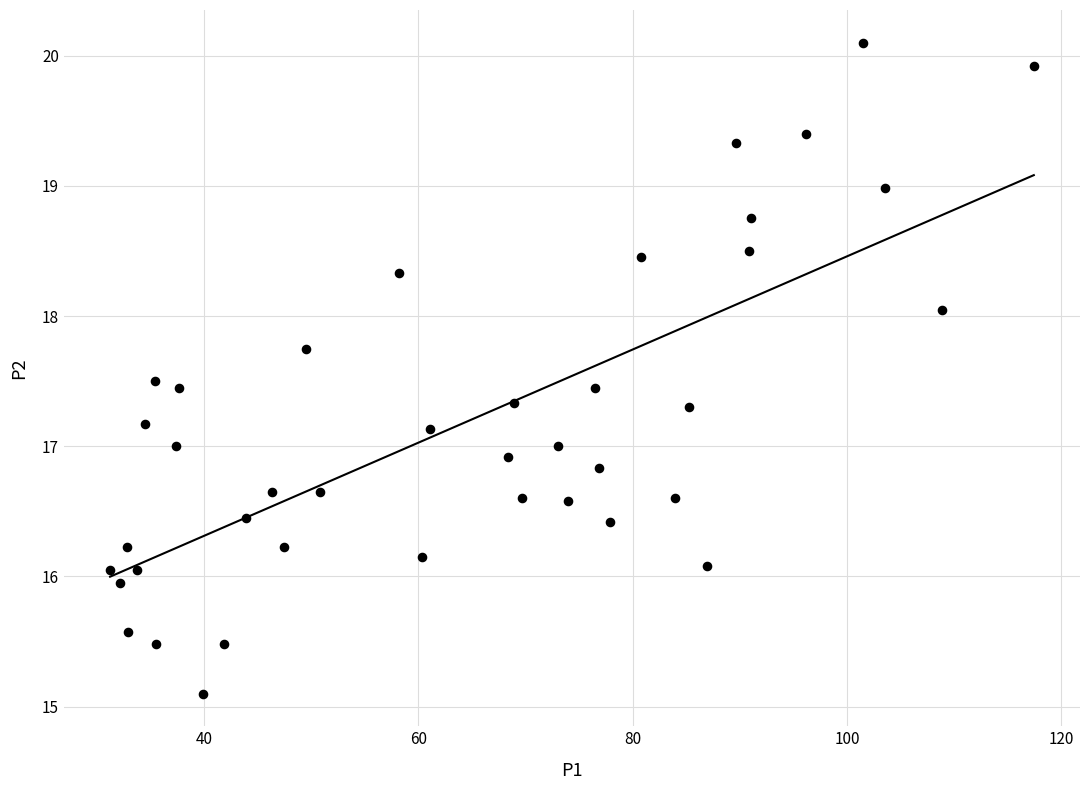

What is the range of X values (max minus min)?

86.2